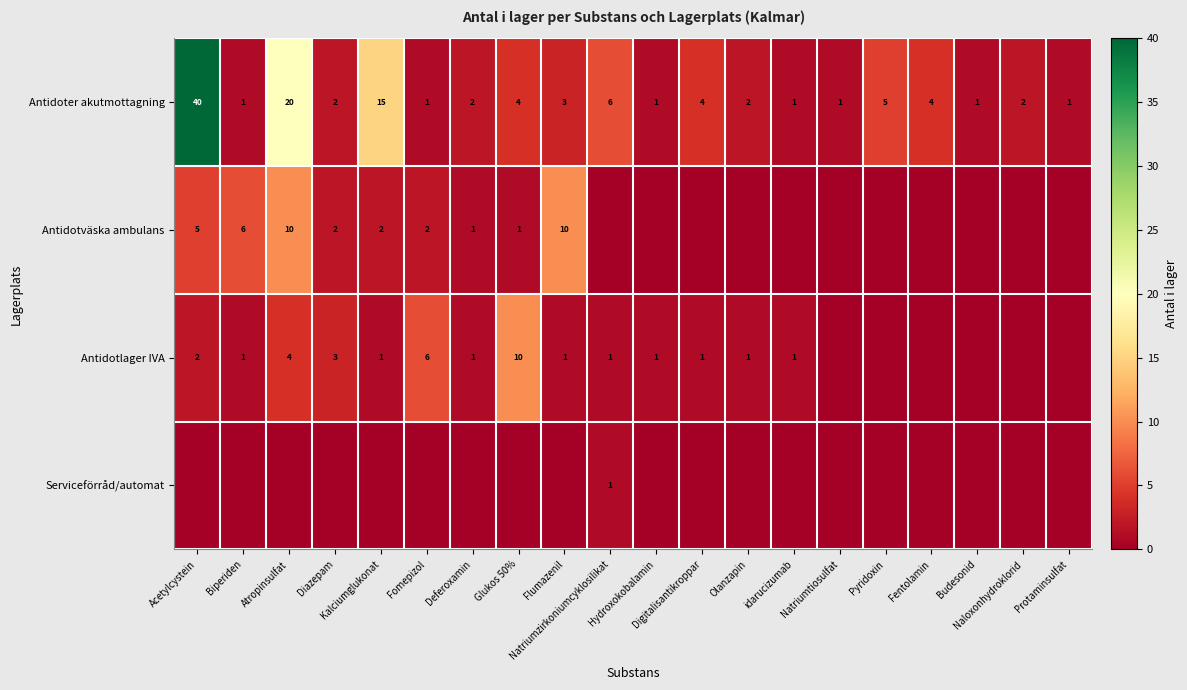

What is the difference between the second highest and minimum values in the Antidoter akutmottagning series?

19